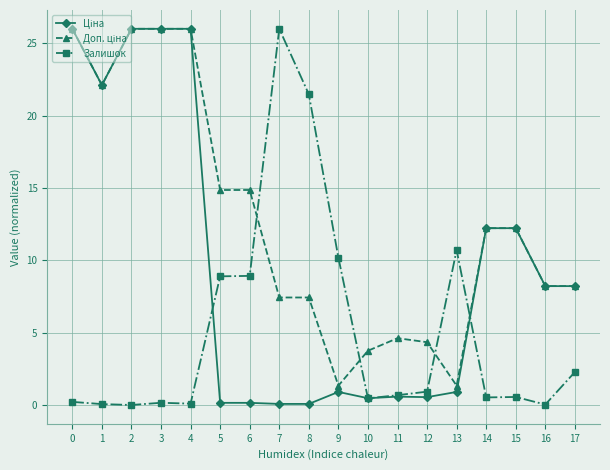

What is the maximum value shown in the chart?

26.0